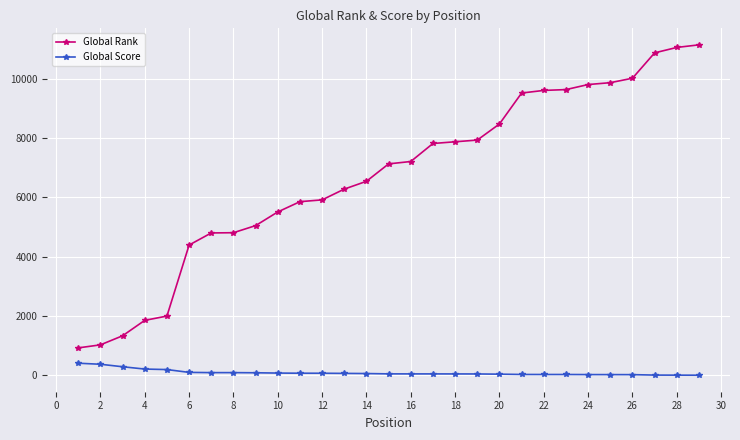

List the series in order of their overall mean, highest first.

Global Rank, Global Score